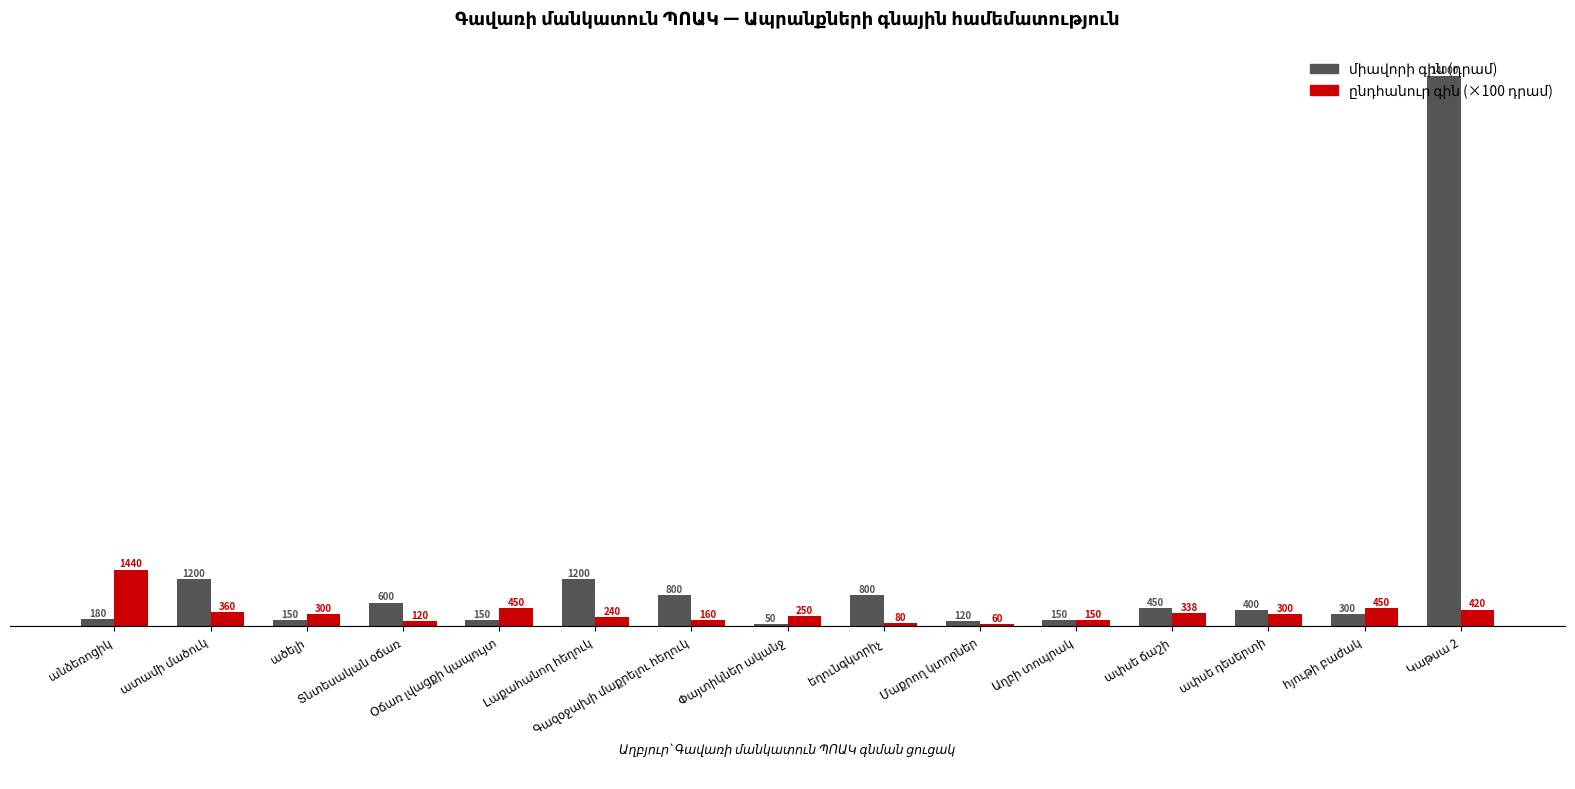

What is the smallest value displayed?

50.0